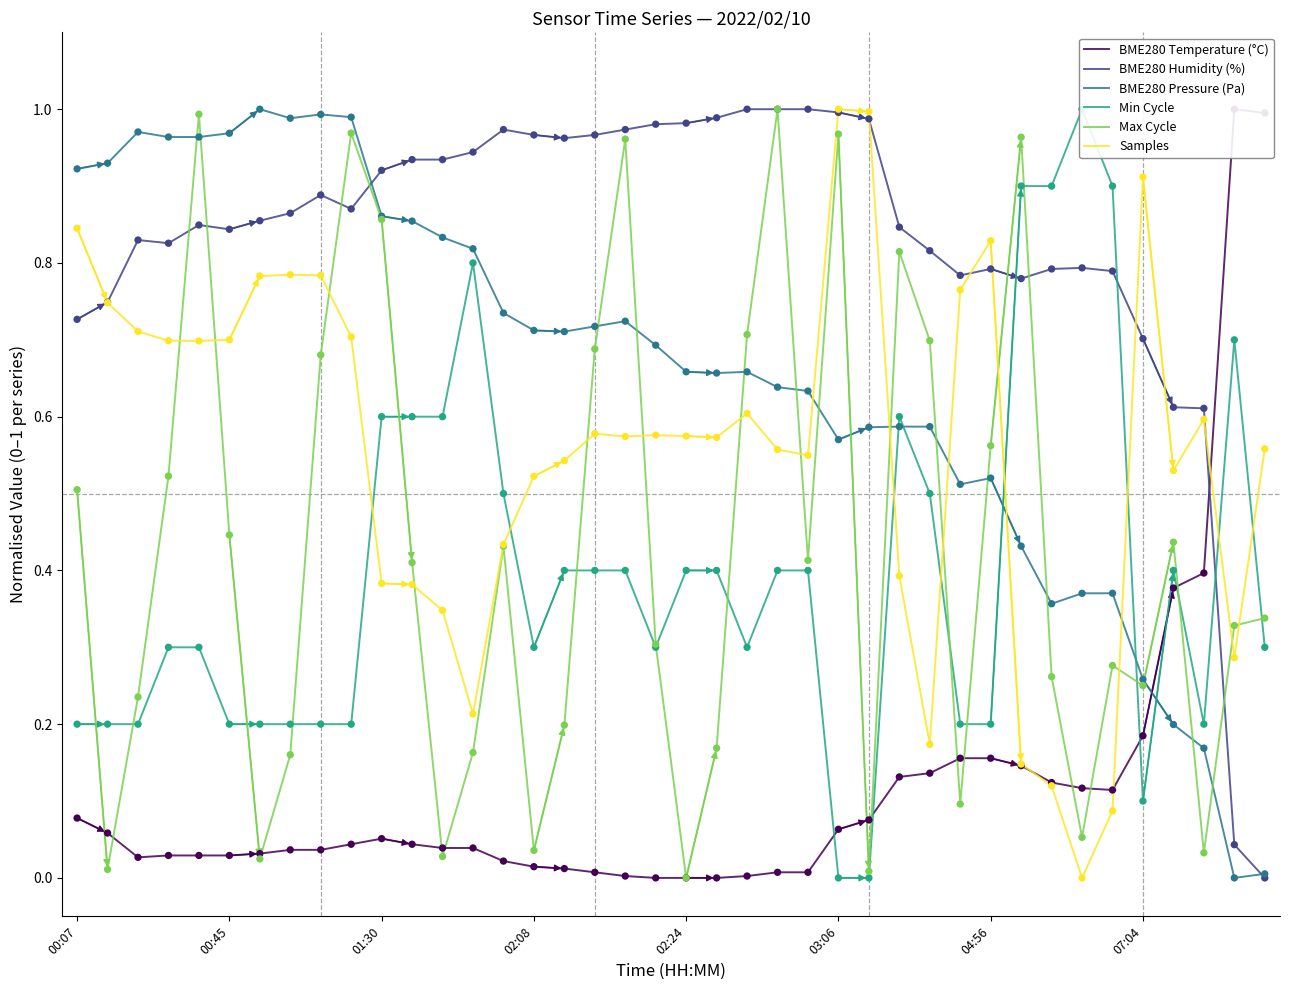

At how many categories does at least one series exceed 0?

40